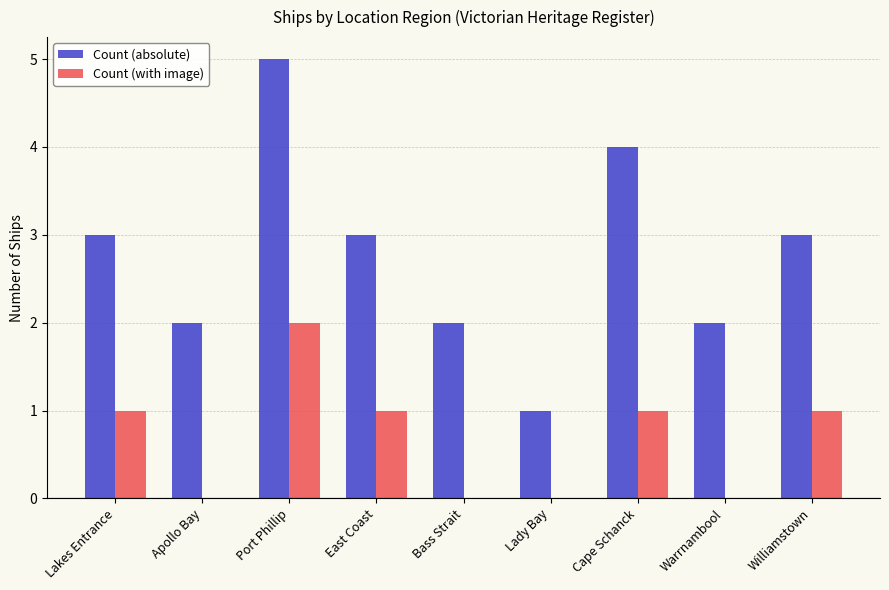

Which series changed the most between Lakes Entrance and Cape Schanck?

Count (absolute)